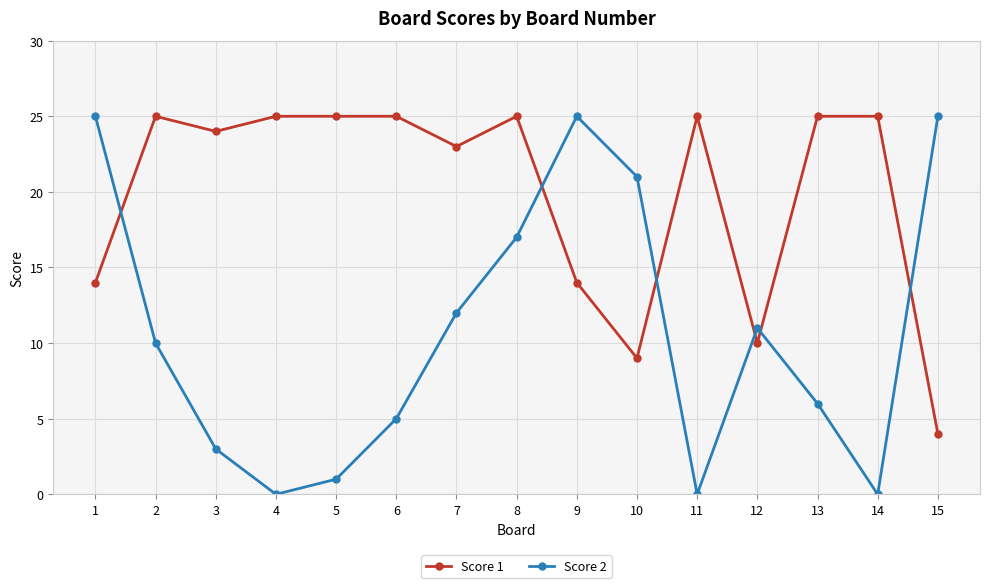

Reading right to left, extract all data points from this chart.

Score 1: 4	25	25	10	25	9	14	25	23	25	25	25	24	25	14
Score 2: 25	0	6	11	0	21	25	17	12	5	1	0	3	10	25